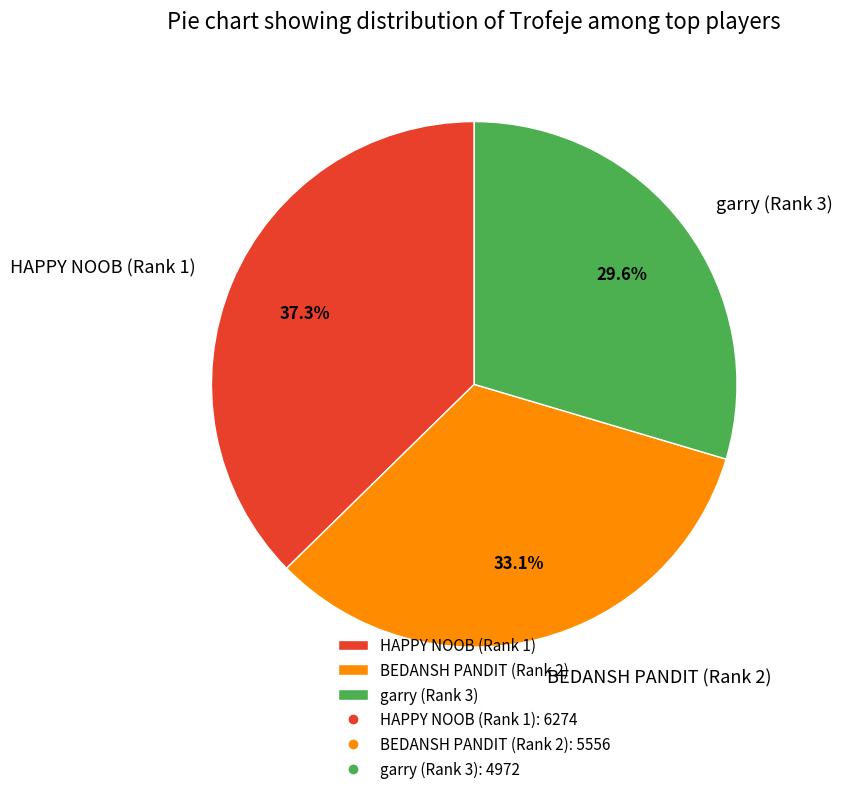

To the nearest percent, what is the difference between the largest and smallest slice percentages?

8%